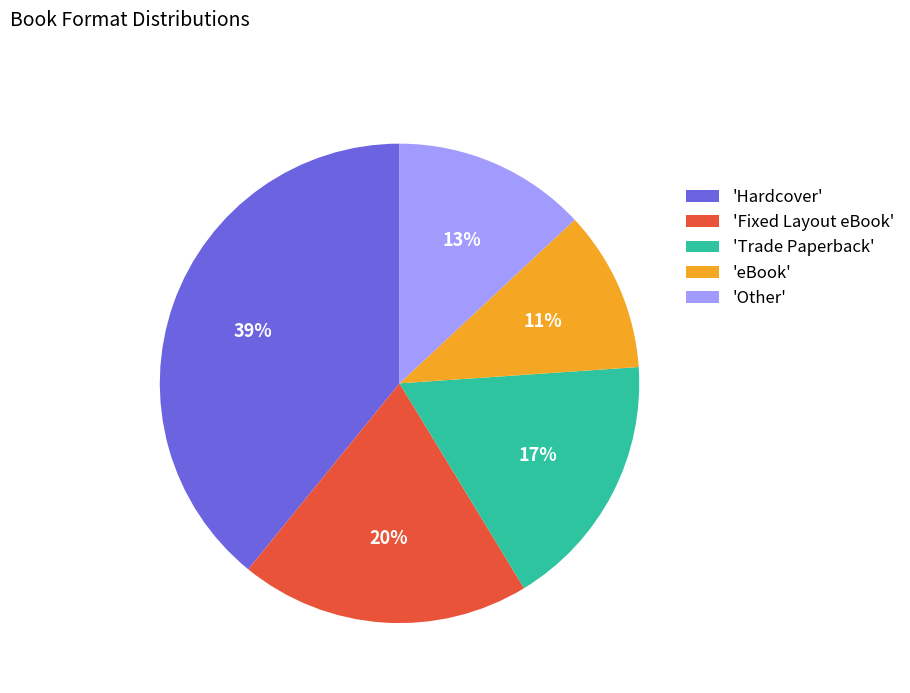

What is the largest slice in the pie chart?

'Hardcover'